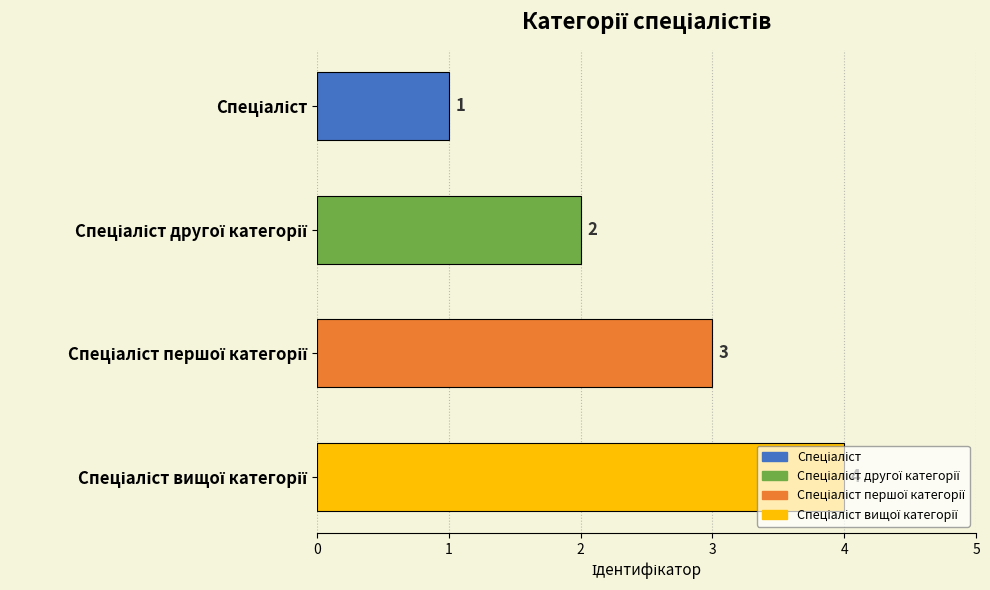

Are the bars grouped side by side (vs. stacked)?

No